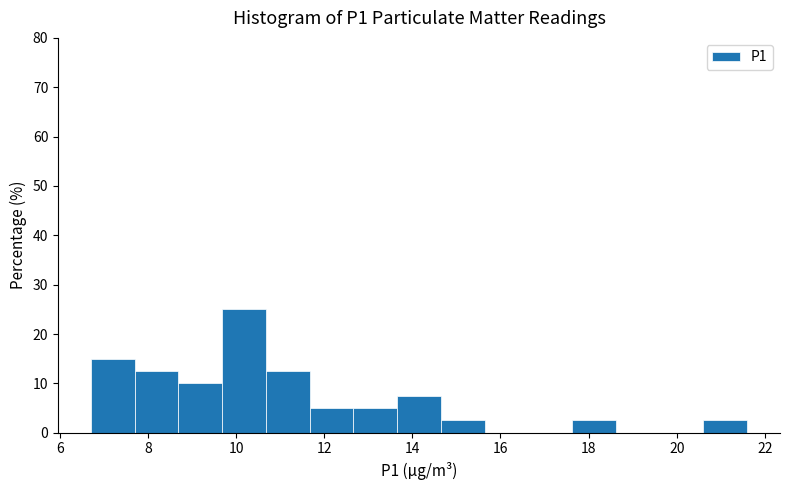

Reading left to right, list every bar in this chart as the range it spans on the x-axis followed by its height. Neither the bar edges nor the heights are printed on the chart, so give them approximately, as read against the axes.

6.8 to 7.6: 15
7.6 to 8.6: 13
8.6 to 9.6: 10
9.6 to 10.6: 25
10.6 to 11.6: 13
11.6 to 12.6: 5
12.6 to 13.6: 5
13.6 to 14.6: 8
14.6 to 15.6: 3
15.6 to 16.6: 0
16.6 to 17.6: 0
17.6 to 18.6: 3
18.6 to 19.6: 0
19.6 to 20.6: 0
20.6 to 21.6: 3